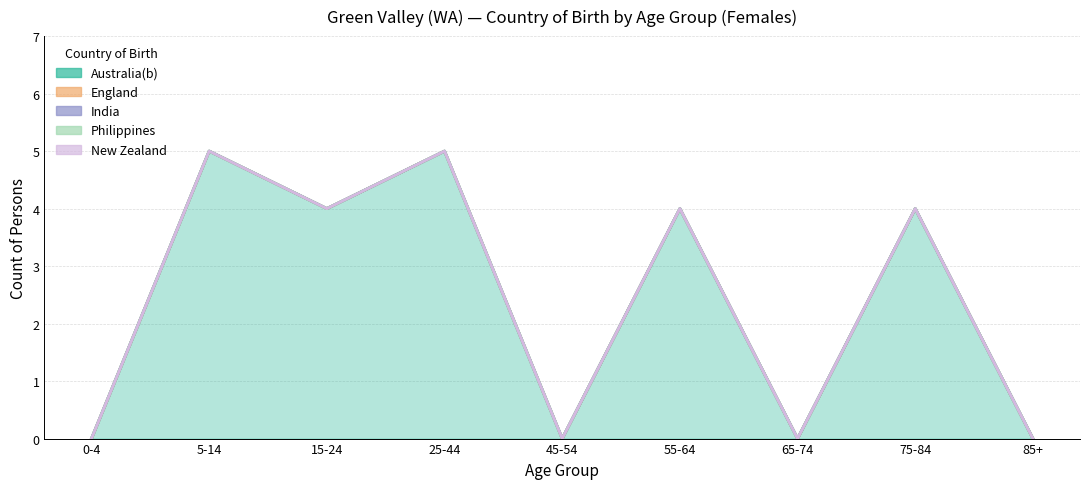

Reading left to right, transcribe all the data shown in this chart.

Australia(b): 0	5	4	5	0	4	0	4	0
England: 0	0	0	0	0	0	0	0	0
India: 0	0	0	0	0	0	0	0	0
Philippines: 0	0	0	0	0	0	0	0	0
New Zealand: 0	0	0	0	0	0	0	0	0